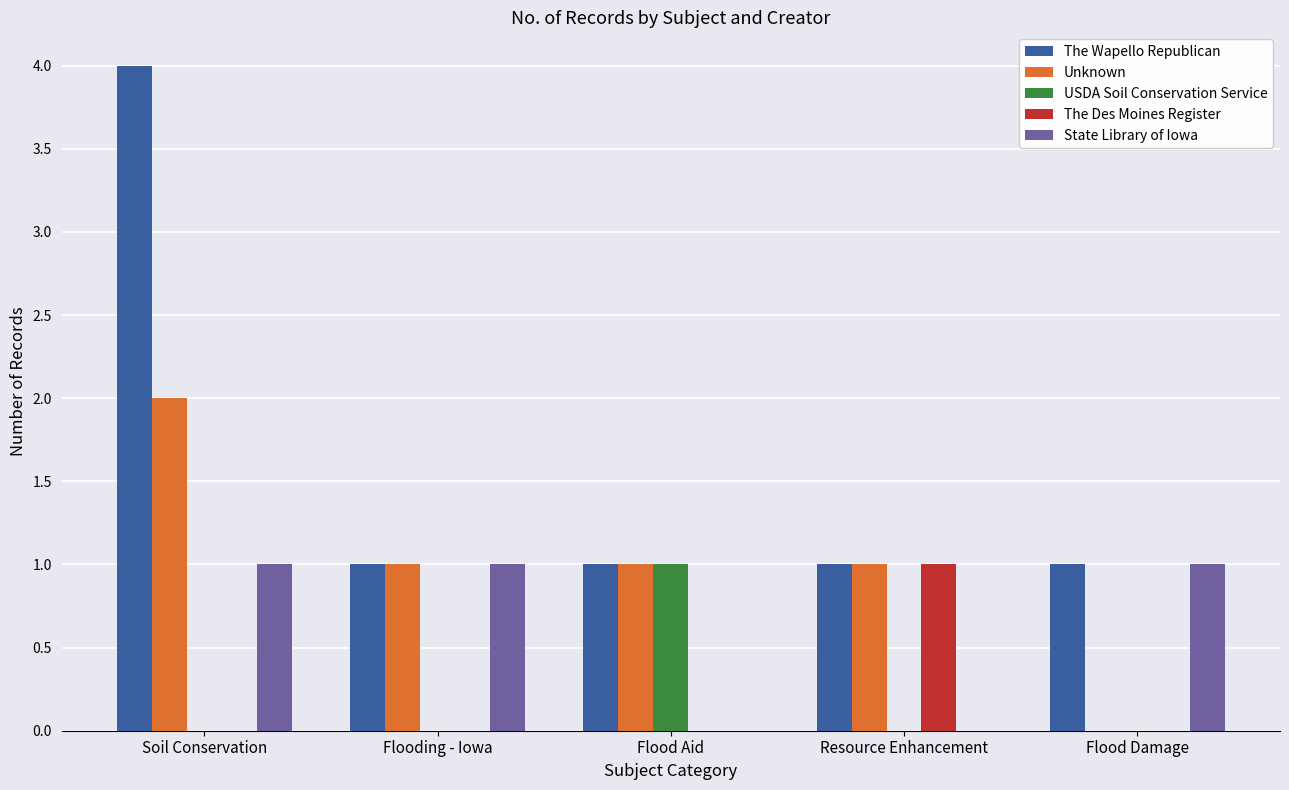

Is it true that USDA Soil Conservation Service equals 1 at Resource Enhancement?

False